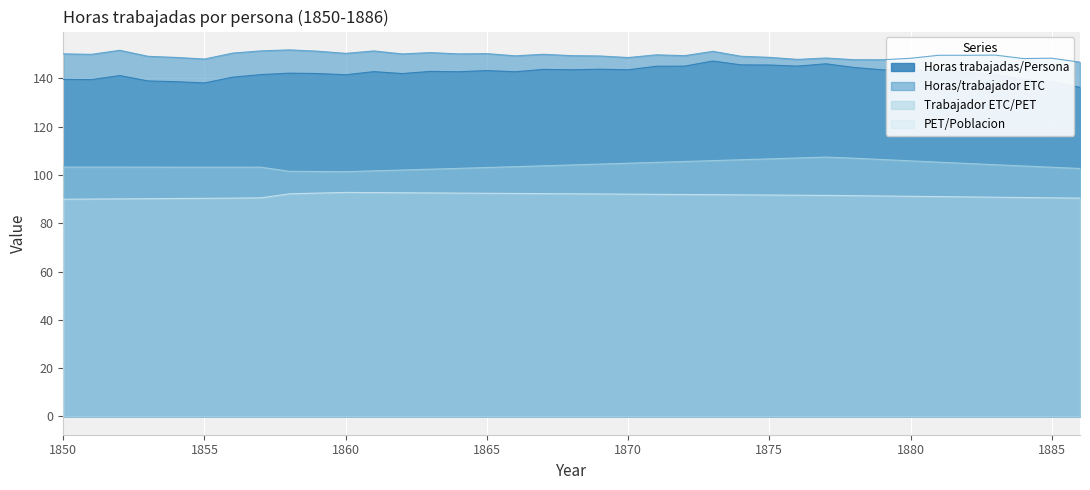

How many series are shown in this chart?

4